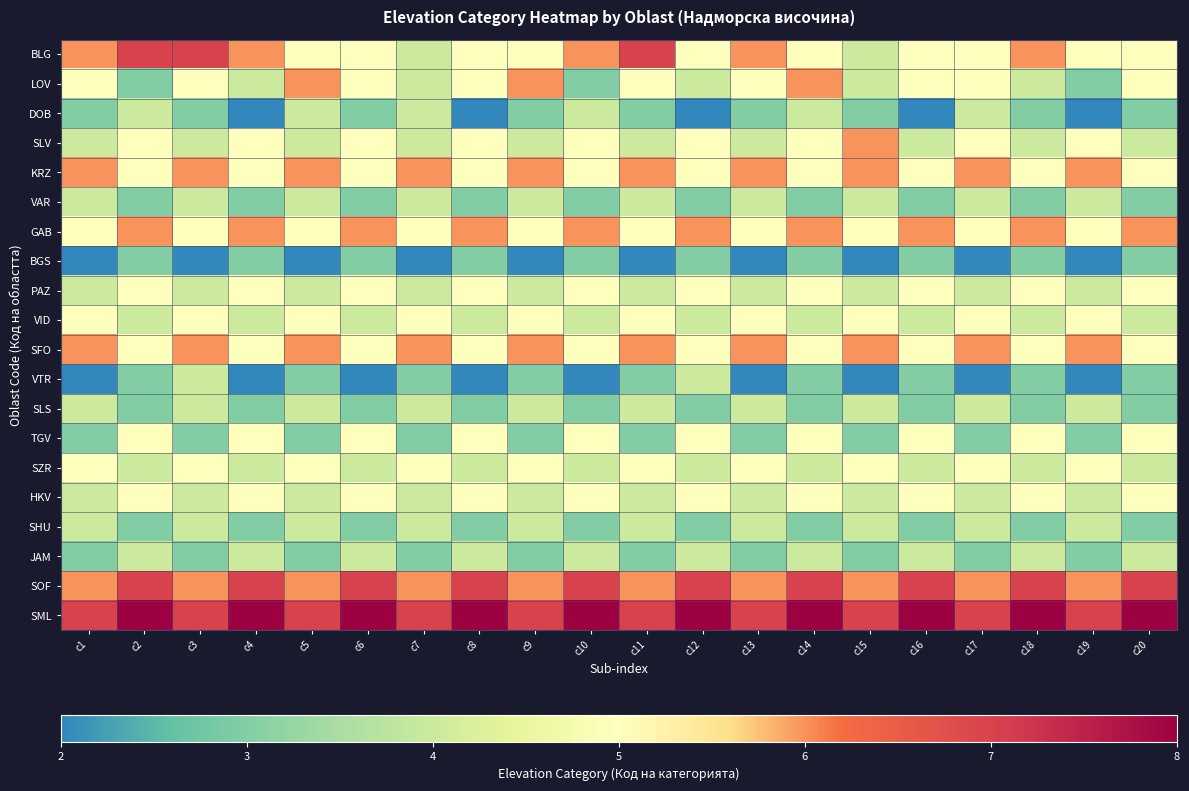

Rank the series by their maximum value, from highest to lowest.

SML, BLG, SOF, LOV, SLV, KRZ, GAB, SFO, PAZ, VID, TGV, SZR, HKV, DOB, VAR, VTR, SLS, SHU, JAM, BGS